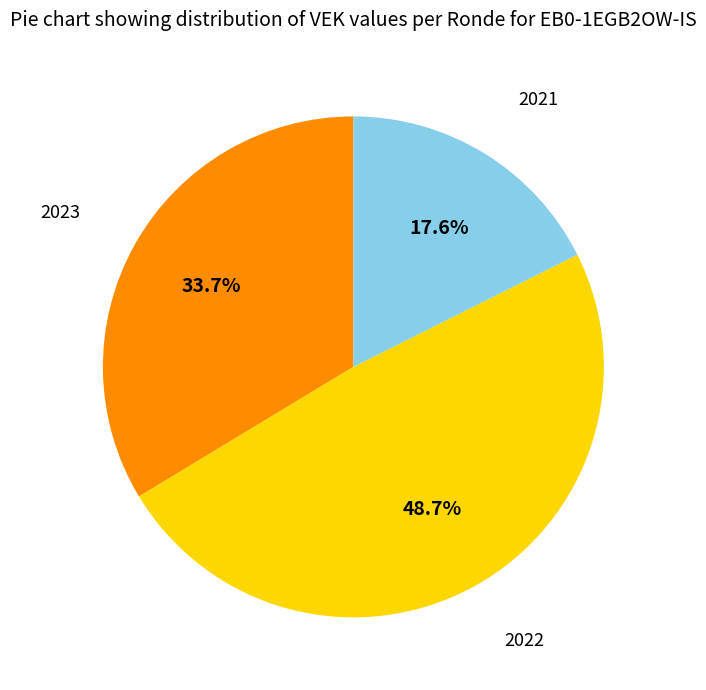

Is there a majority slice in this chart?

No